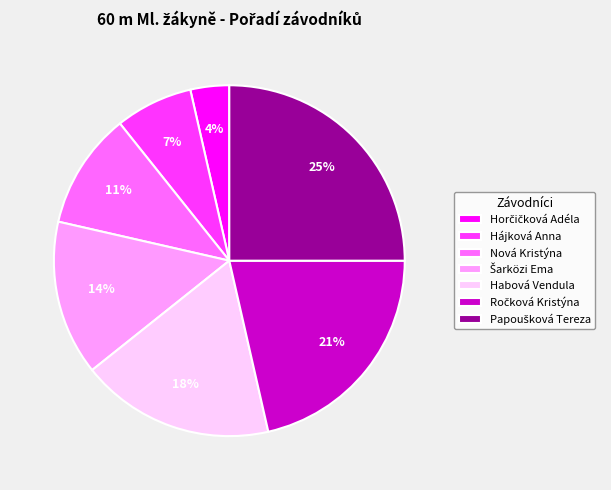

Is there a majority slice in this chart?

No